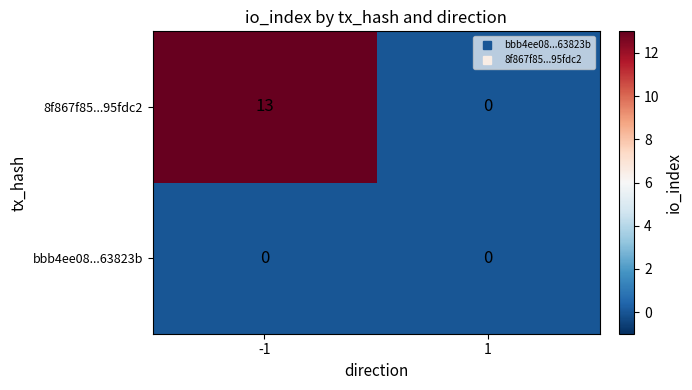

Is the value of 8f867f85...95fdc2 at -1 greater than the value of bbb4ee08...63823b at -1?

Yes